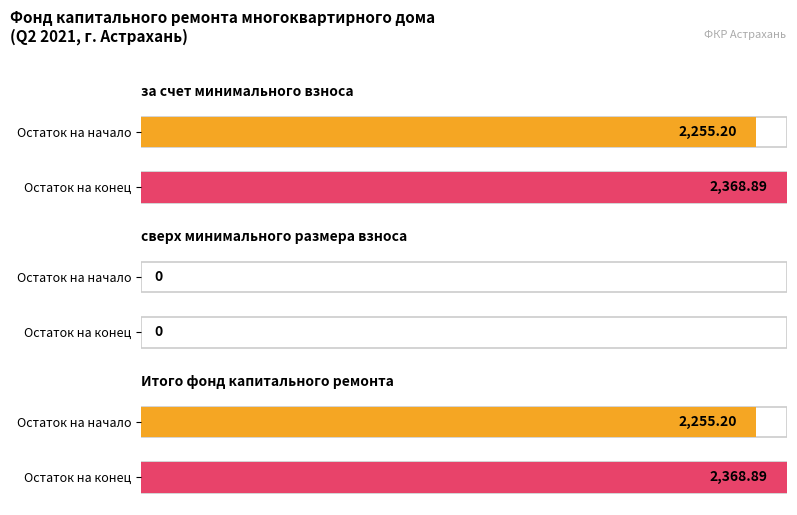

What position from the right is Итого фонд капитального ремонта?

1